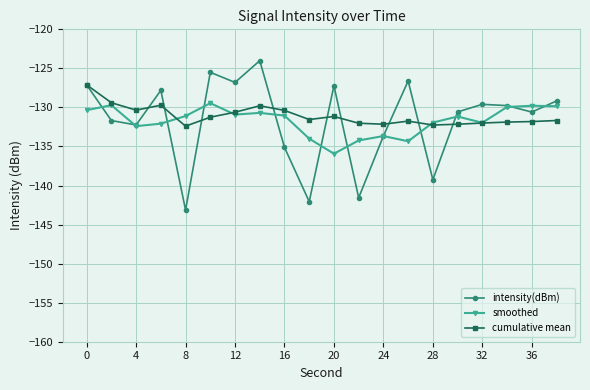

Is this an area chart (filled region under the line)?

No